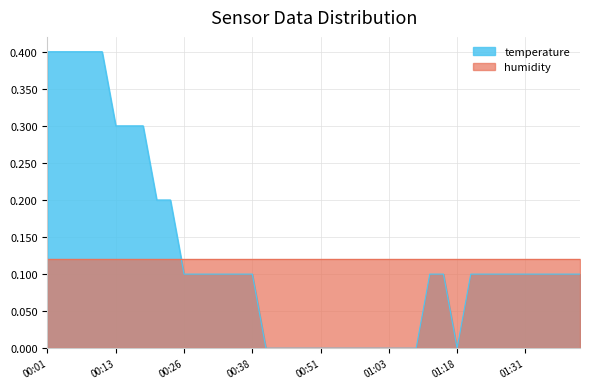

Rank the categories by value from lowest to highest.

00:41, 00:43, 00:46, 00:48, 00:51, 00:53, 00:55, 00:58, 01:01, 01:03, 01:06, 01:08, 01:18, 00:26, 00:28, 00:31, 00:33, 00:36, 00:38, 01:11, 01:13, 01:21, 01:23, 01:26, 01:28, 01:31, 01:33, 01:36, 01:38, 01:41, 00:21, 00:23, 00:13, 00:16, 00:18, 00:01, 00:03, 00:06, 00:08, 00:11